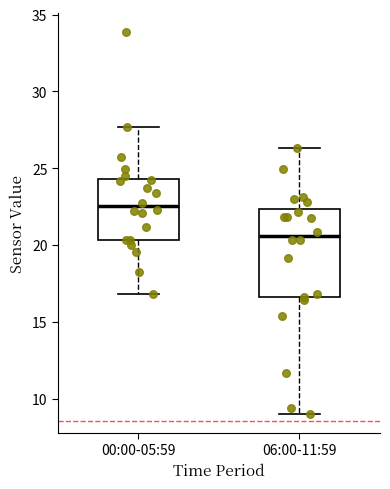

Reading left to right, transcribe this box plot: for each box, give where its median line is, the range the box spans, and where its two whiskers end, as read against the y-axis. The values are not printed on the chart, so give them approximately, as read against the axis.

00:00-05:59: median 22.5, box 20.5 to 24.5, whiskers 17.0 to 27.5
06:00-11:59: median 20.5, box 16.5 to 22.5, whiskers 9.0 to 26.5